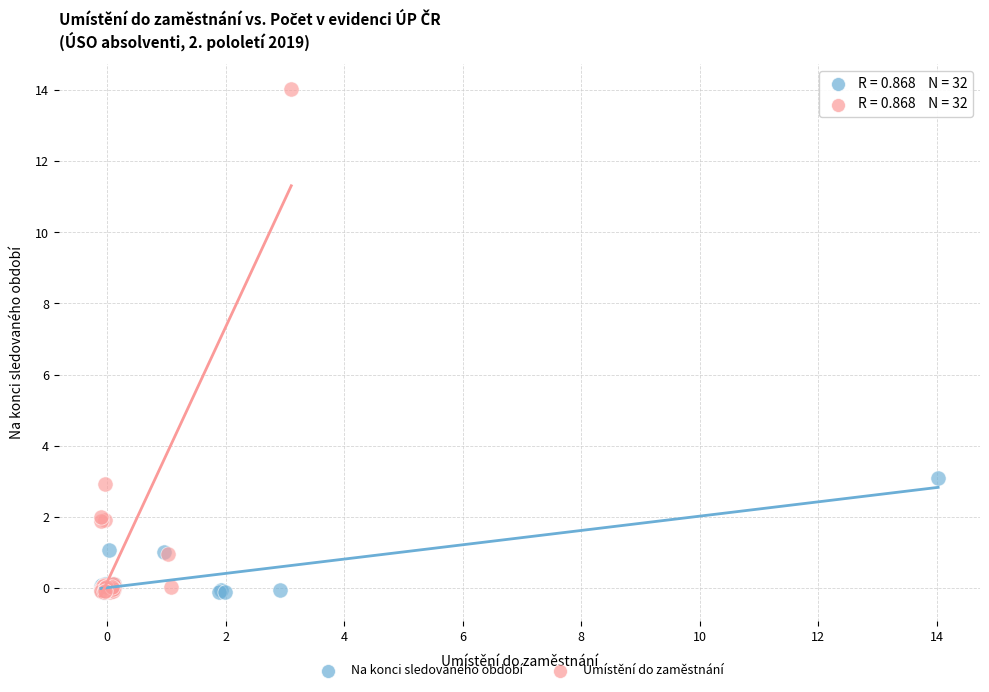

Which series reaches the maximum Y coordinate?

Umístění do zaměstnání